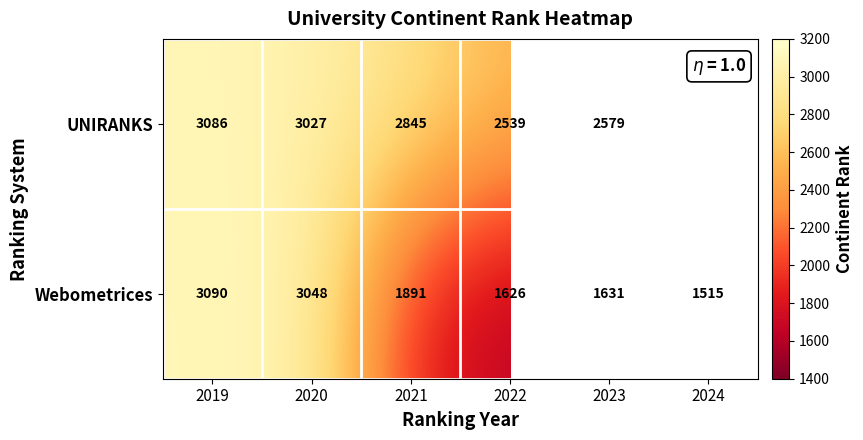

Rank the series at 2021 from highest to lowest value.

UNIRANKS, Webometrices